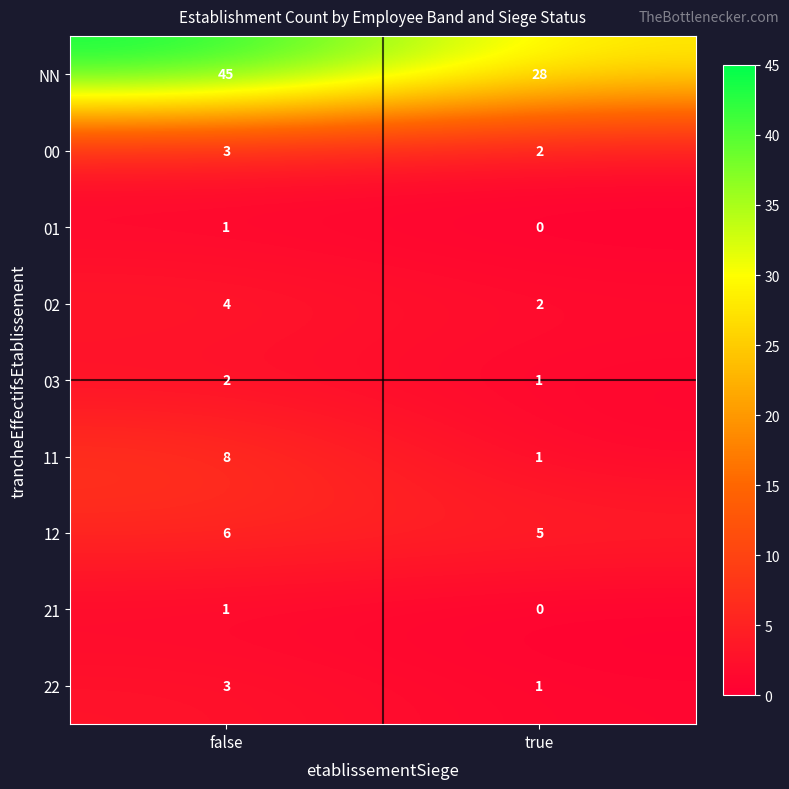

Reading left to right, extract all data points from this chart.

NN: 45	28
00: 3	2
01: 1	0
02: 4	2
03: 2	1
11: 8	1
12: 6	5
21: 1	0
22: 3	1